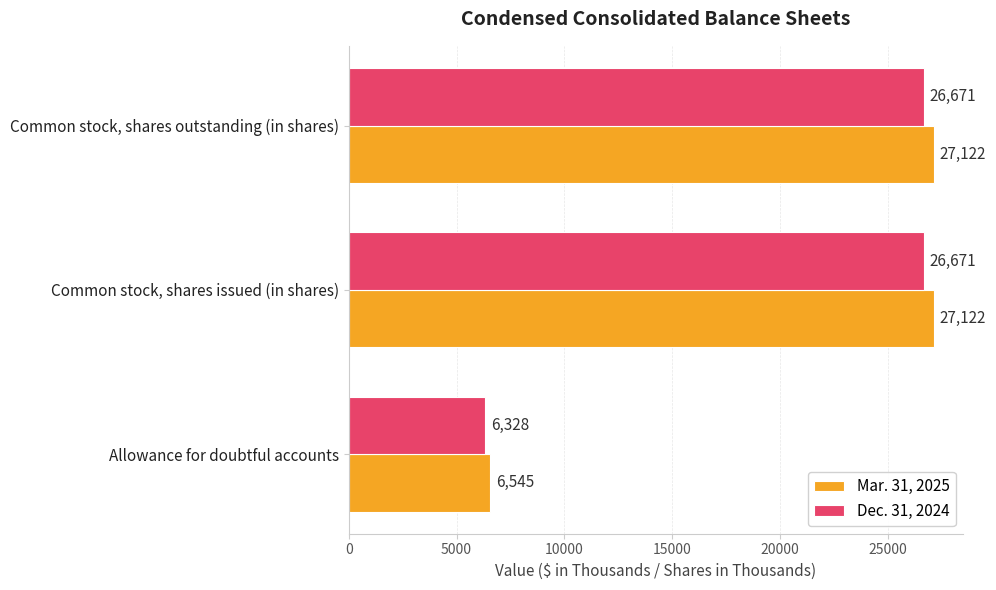

What value does the Dec. 31, 2024 series have at Common stock, shares issued (in shares), to the nearest 50?

26650